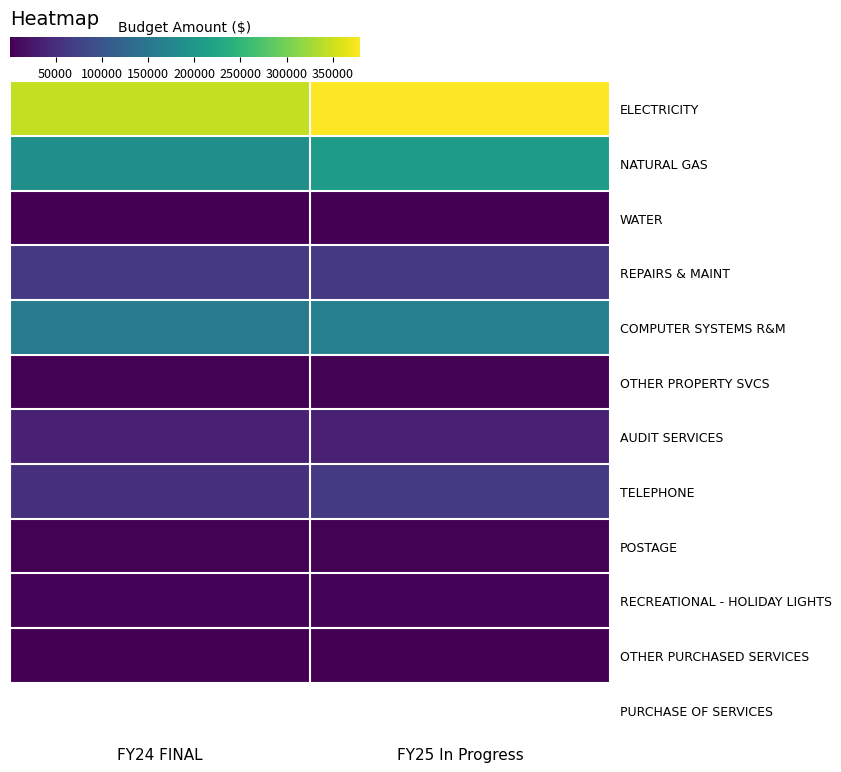

Count the number of categories in the chart.

2